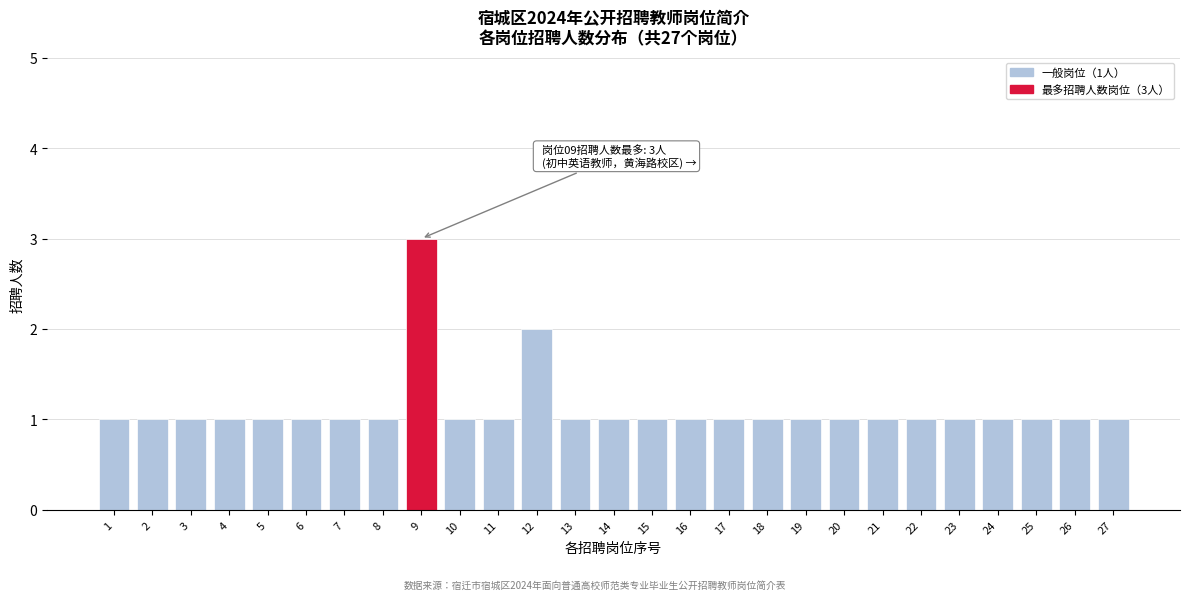

Reading right to left, extract all data points from this chart.

1	1	1	1	1	1	1	1	1	1	1	1	1	1	1	2	1	1	3	1	1	1	1	1	1	1	1